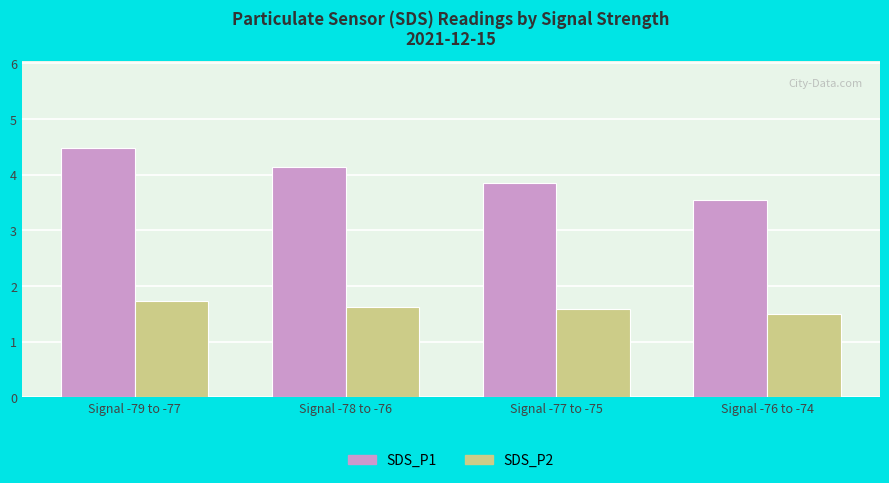

What is the minimum value shown in the chart?

1.5